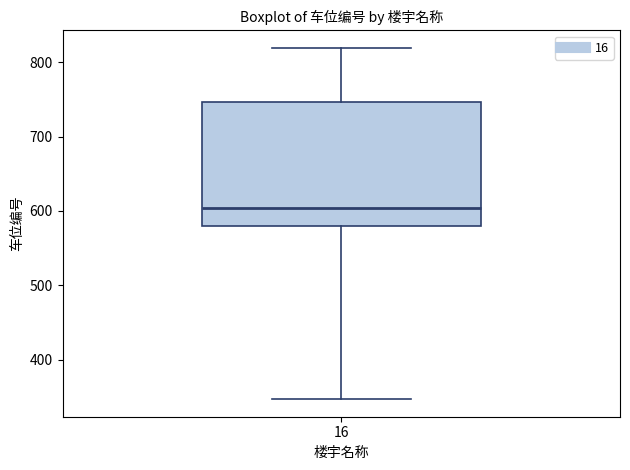

Transcribe this box plot: give where the median line is, the range the box spans, and where the two whiskers end, as read against the y-axis. The values are not printed on the chart, so give them approximately, as read against the axis.

median 600, box 580 to 750, whiskers 350 to 820